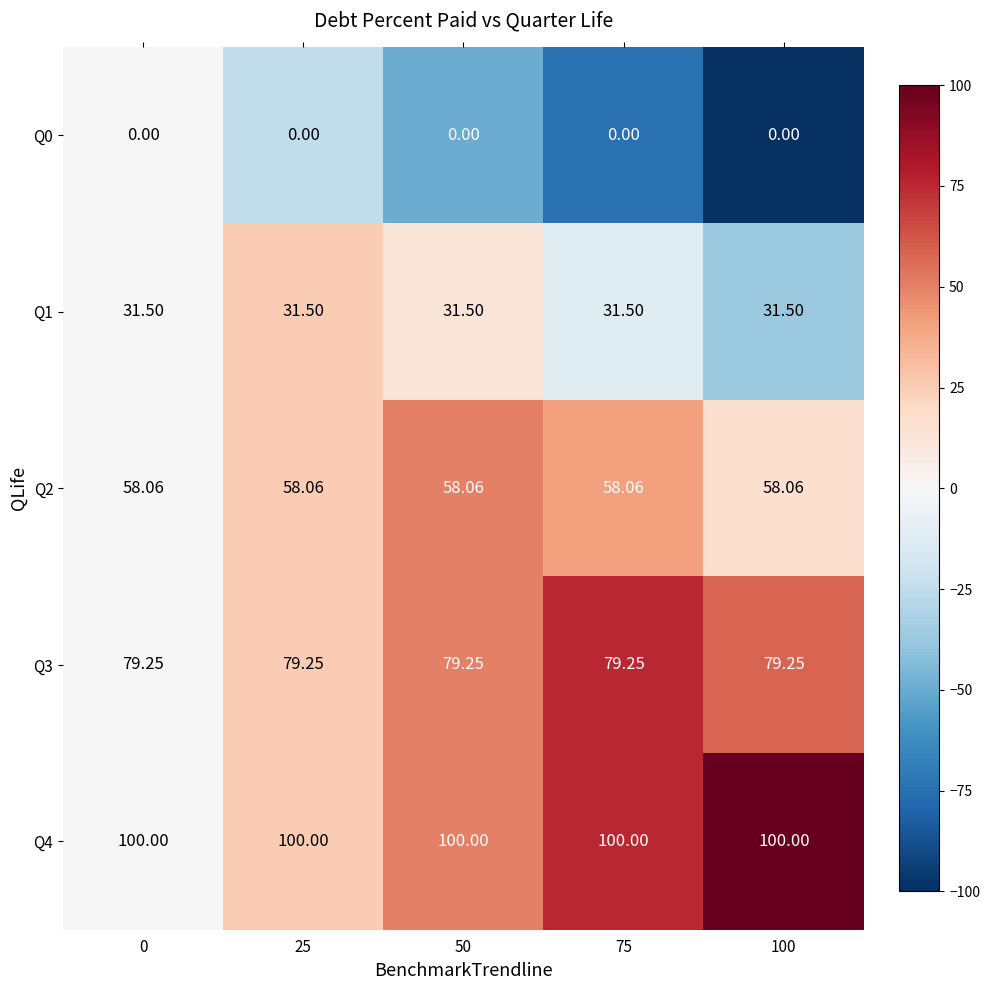

Is the value of Q3 at 100 greater than the value of Q1 at 50?

Yes